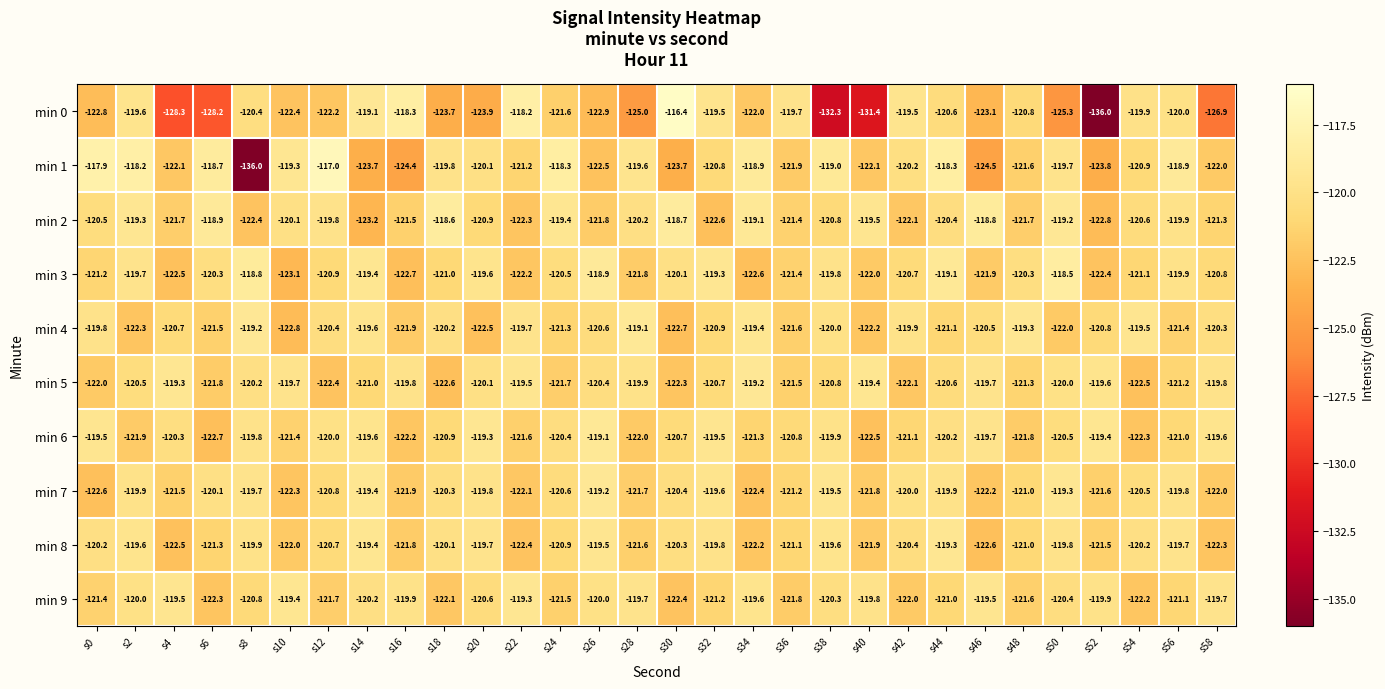

At s40, list the series in order from largest to smallest.

min 5, min 2, min 9, min 7, min 8, min 3, min 1, min 4, min 6, min 0